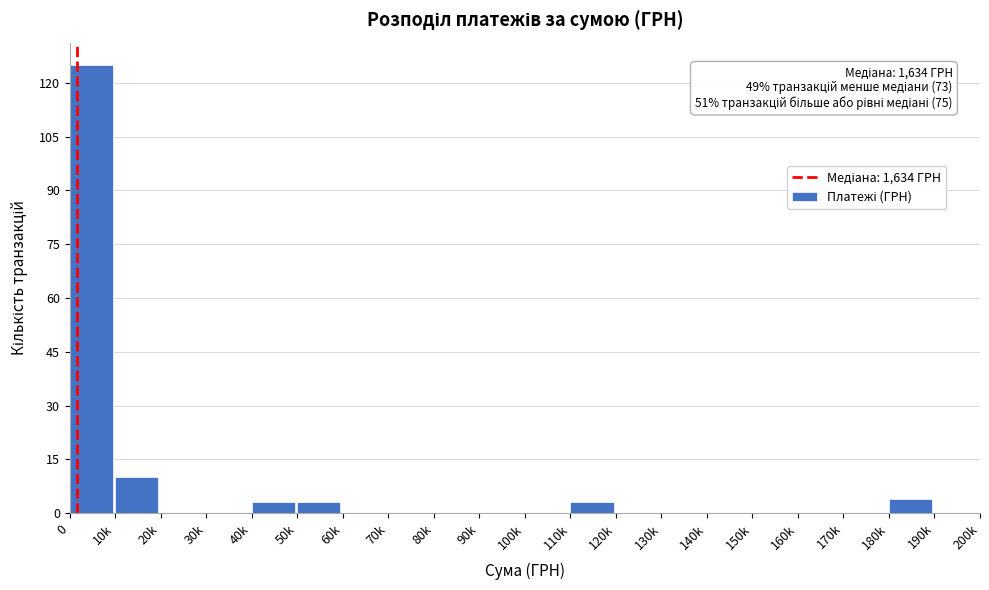

Reading left to right, list all the values displayed in this chart.

0=125	10k=10	20k=0	30k=0	40k=3	50k=3	60k=0	70k=0	80k=0	90k=0	100k=0	110k=3	120k=0	130k=0	140k=0	150k=0	160k=0	170k=0	180k=4	190k=0